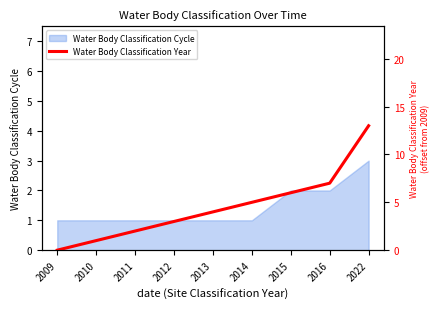

Does the chart have visible grid lines?

No